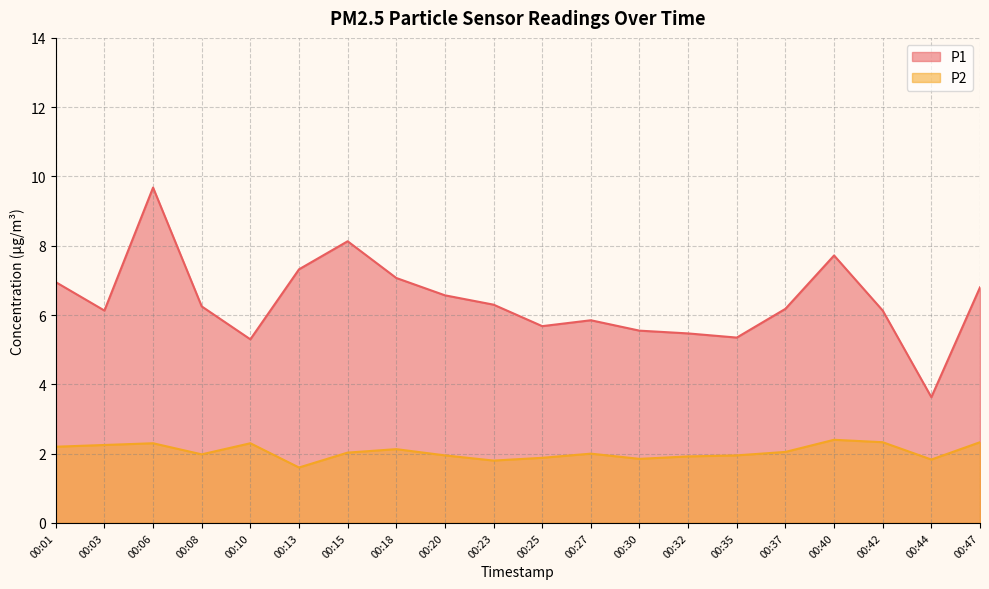

List the series in order of their overall mean, highest first.

P1, P2